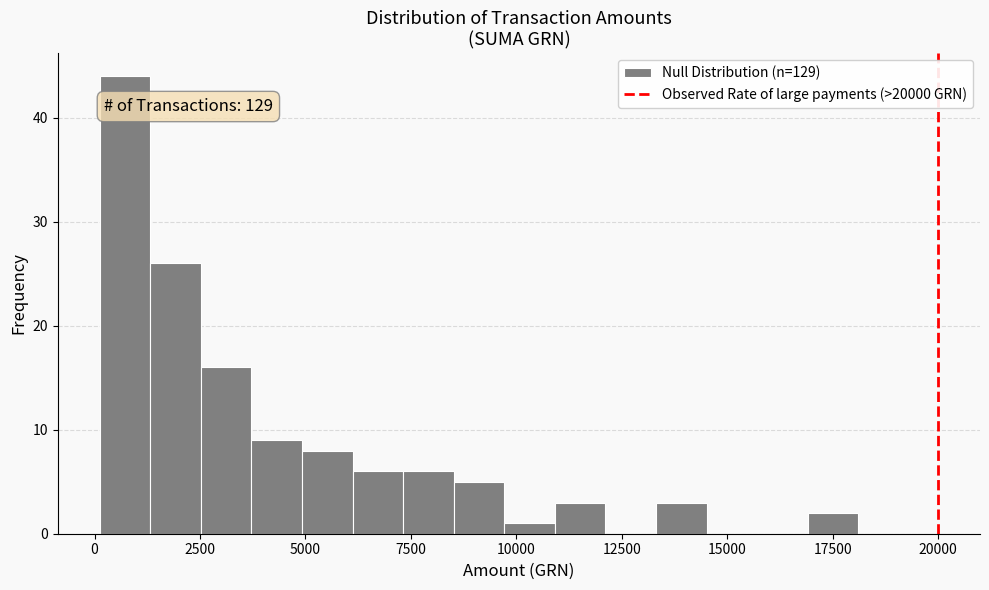

Read against the x-axis, roughly where is the centre of the tallest bar?

500